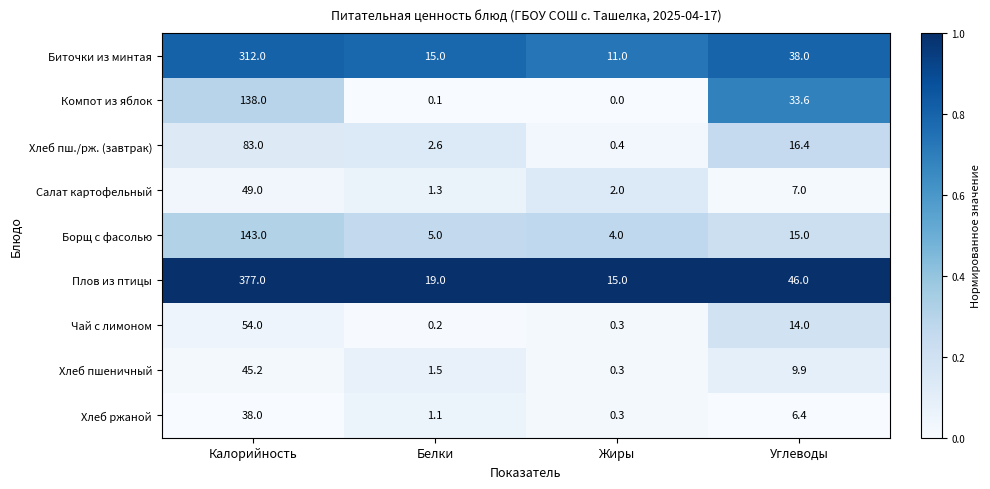

Which category has the lowest value in the Хлеб пшеничный series?

Жиры